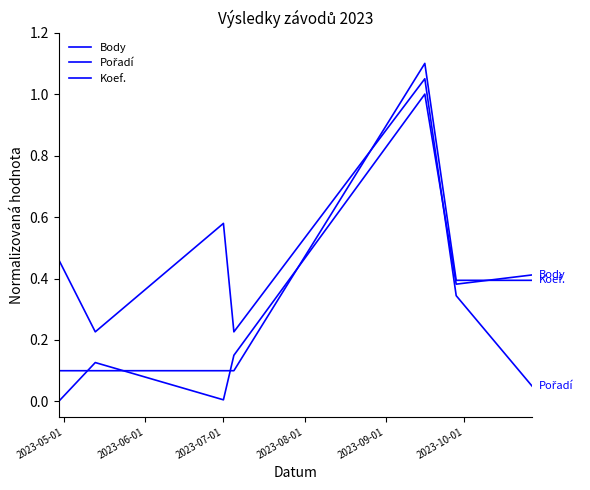

True or false: Pořadí has more than 1 interior local peaks.

True